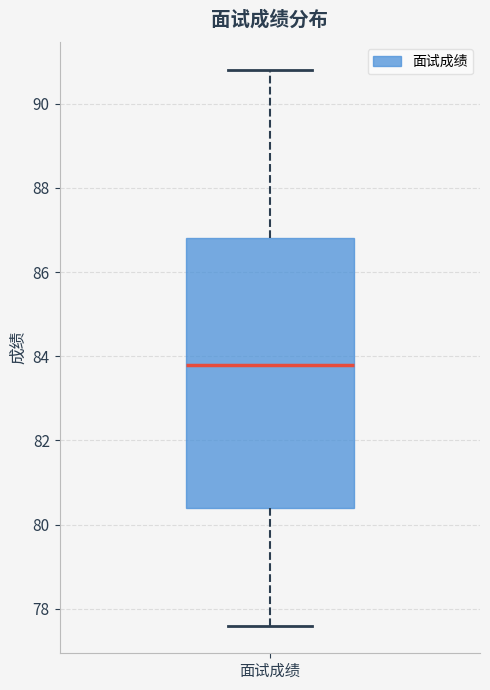

Transcribe this box plot: give where the median line is, the range the box spans, and where the two whiskers end, as read against the y-axis. The values are not printed on the chart, so give them approximately, as read against the axis.

median 83.8, box 80.4 to 86.8, whiskers 77.6 to 90.8